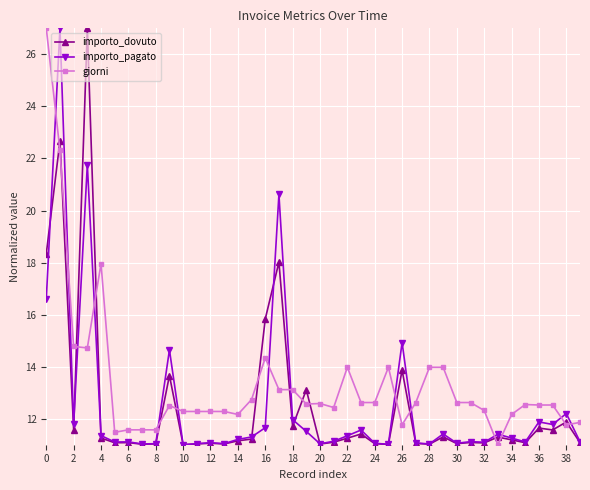

What is the value of the importo_pagato point at the 36th from the left?

11.1